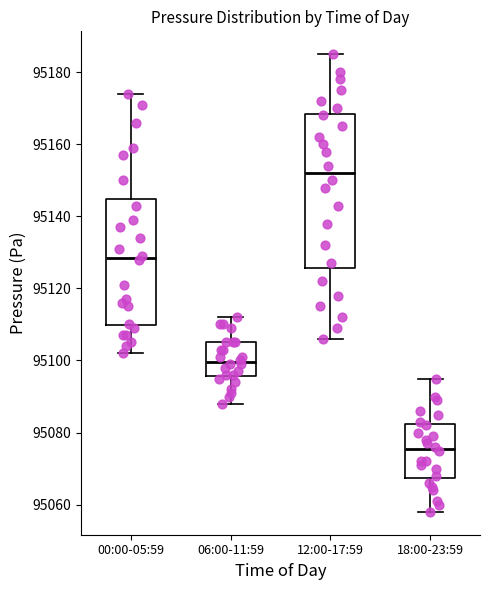

Where does the lower whisker of the box for 00:00-05:59 end on the y-axis? The values are not printed on the chart, so give them approximately, as read against the axis.

95102